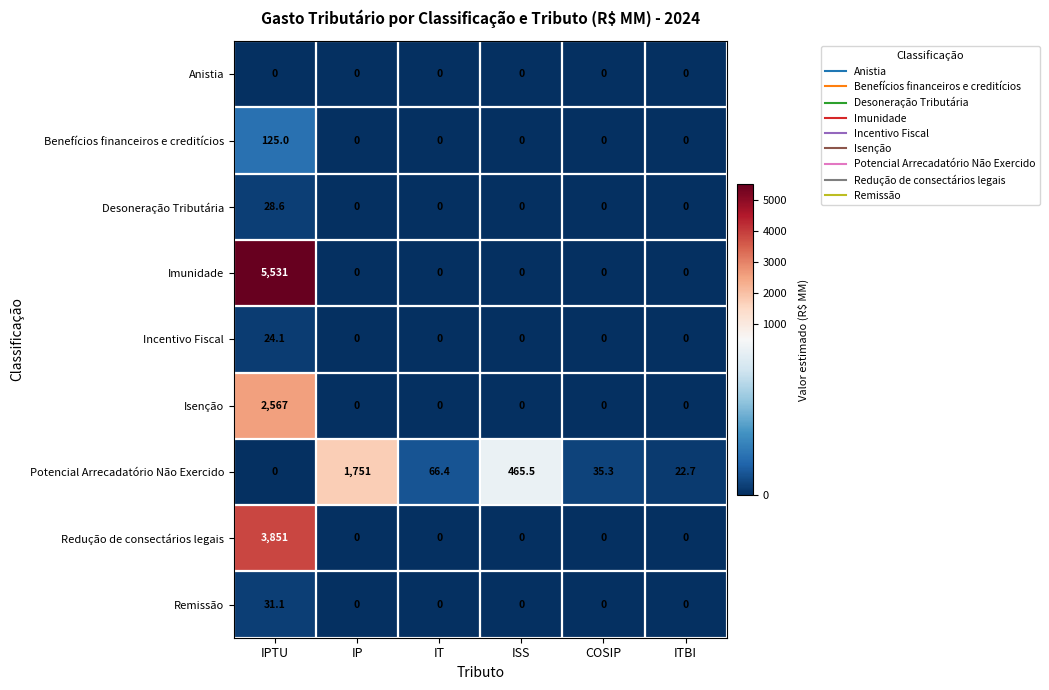

At which category is the sum across all series the highest?

IPTU